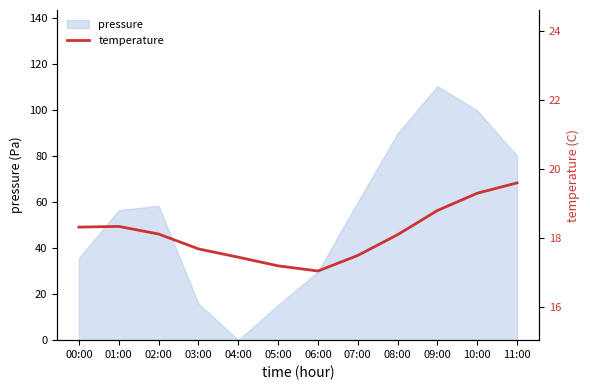

Is it true that pressure equals 59.6 at 00:00?

False